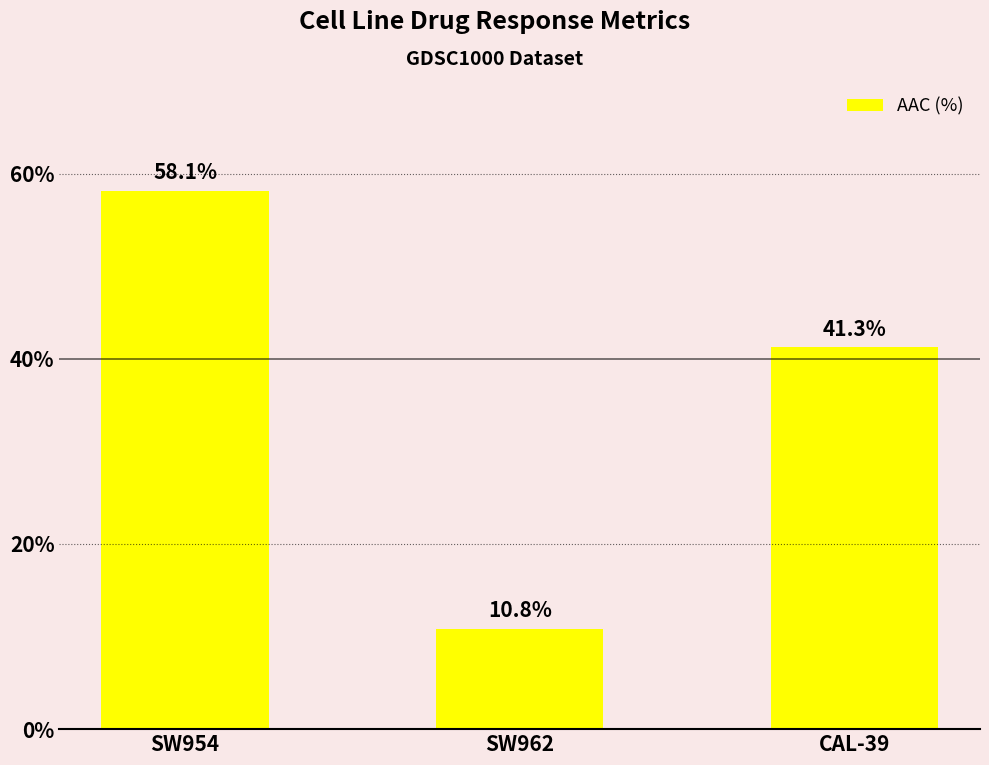

What is the difference between the values at SW962 and CAL-39?

30.4